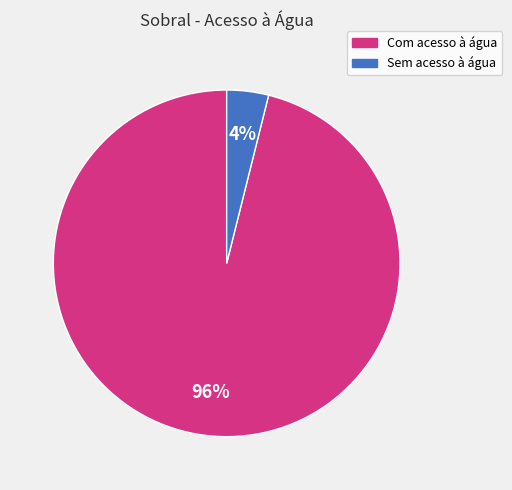

The Com acesso à água slice represents 96% of the pie. True or false?

True